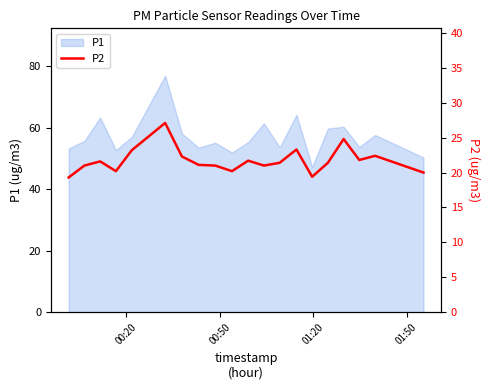

What is the minimum value for P1?

47.2